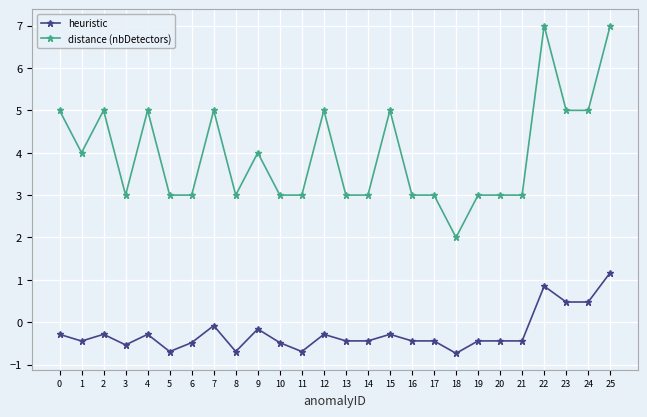

True or false: heuristic and distance (nbDetectors) intersect in this chart.

False